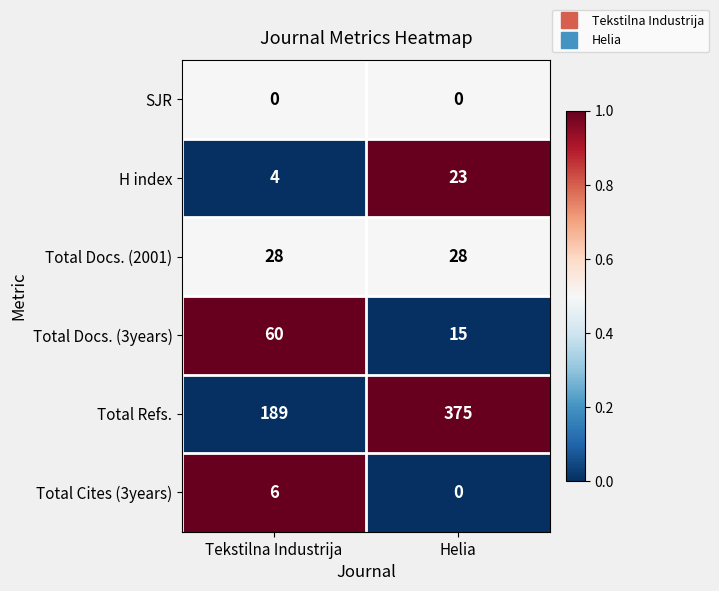

Is the value of H index at Tekstilna Industrija greater than the value of Total Cites (3years) at Tekstilna Industrija?

No